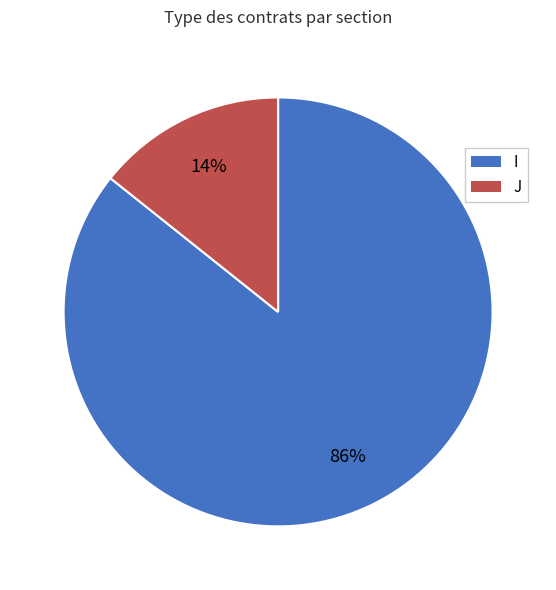

Between I and J, which is larger?

I